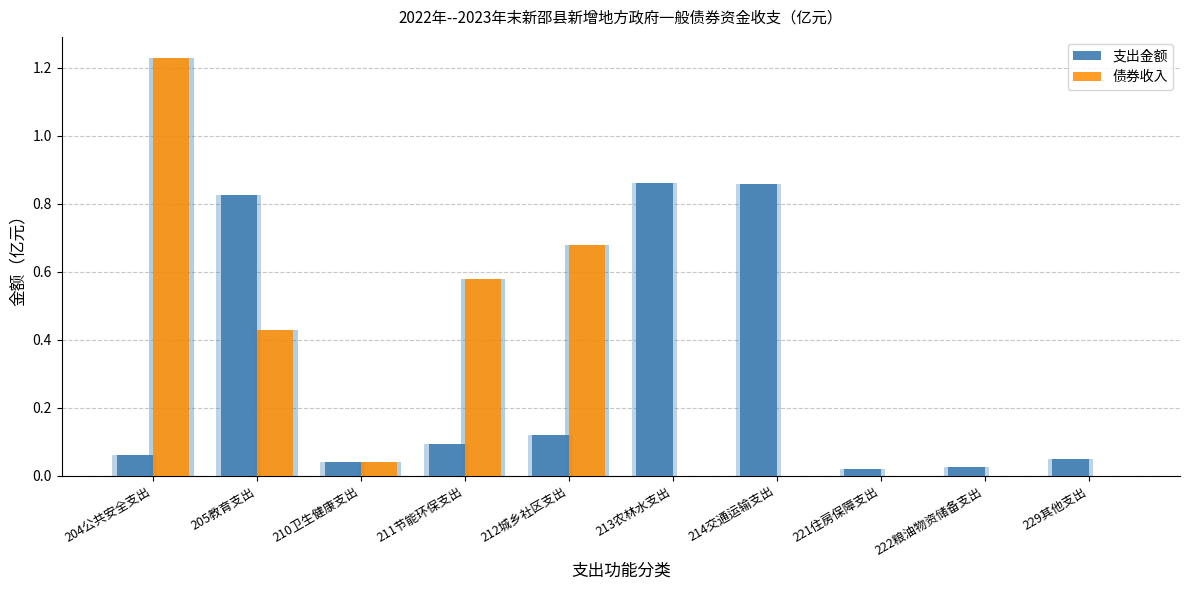

Reading left to right, transcribe all the data shown in this chart.

支出金额: 204公共安全支出=0.1	205教育支出=0.8	210卫生健康支出=0.0	211节能环保支出=0.1	212城乡社区支出=0.1	213农林水支出=0.9	214交通运输支出=0.9	221住房保障支出=0.0	222粮油物资储备支出=0.0	229其他支出=0.1
债券收入: 204公共安全支出=1.2	205教育支出=0.4	210卫生健康支出=0.0	211节能环保支出=0.6	212城乡社区支出=0.7	213农林水支出=0.0	214交通运输支出=0.0	221住房保障支出=0.0	222粮油物资储备支出=0.0	229其他支出=0.0